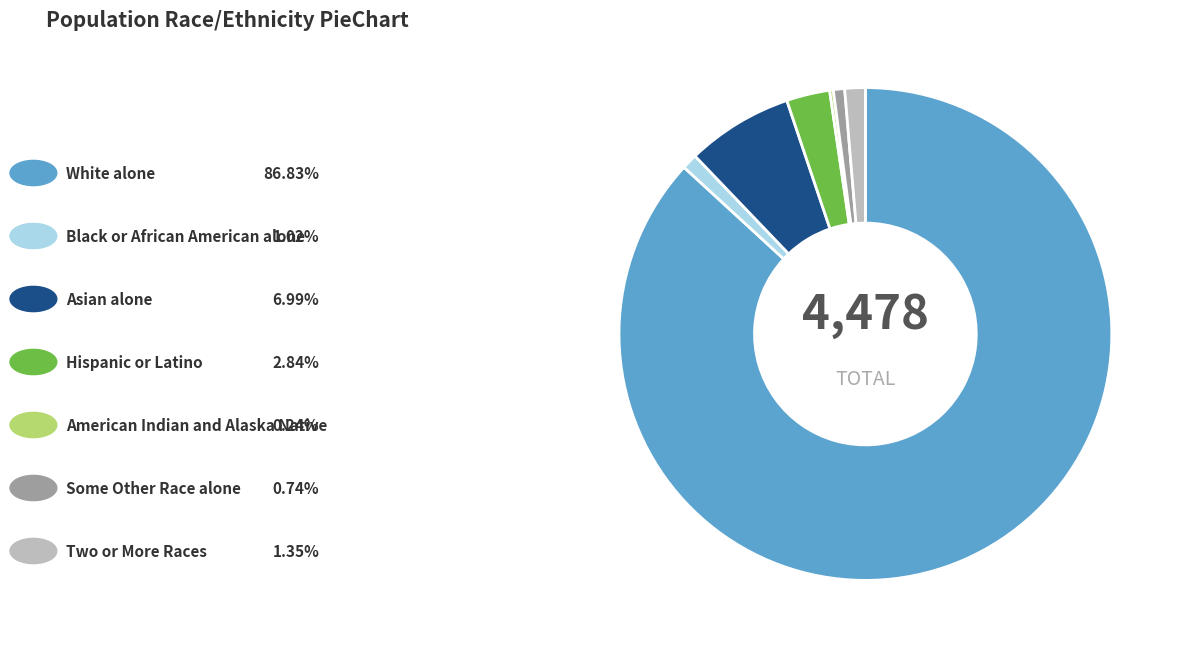

Does any single category account for the majority?

Yes